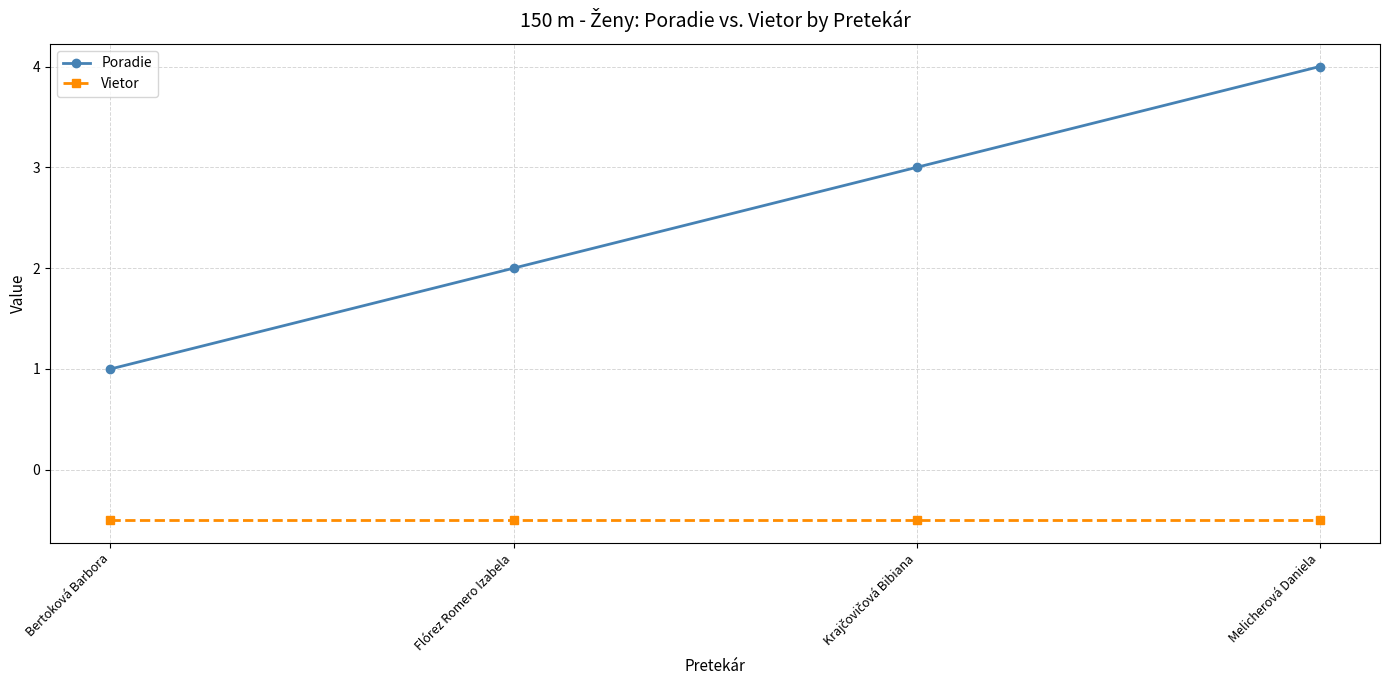

Rank the series by their maximum value, from lowest to highest.

Vietor, Poradie